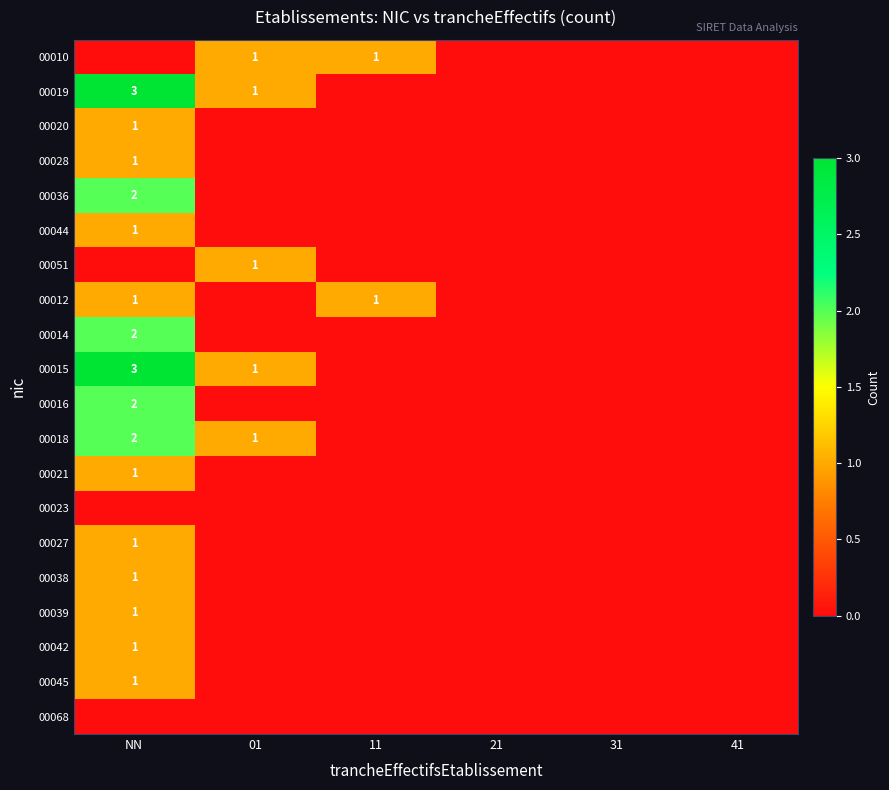

The value of 00039 at NN is 1. True or false?

True